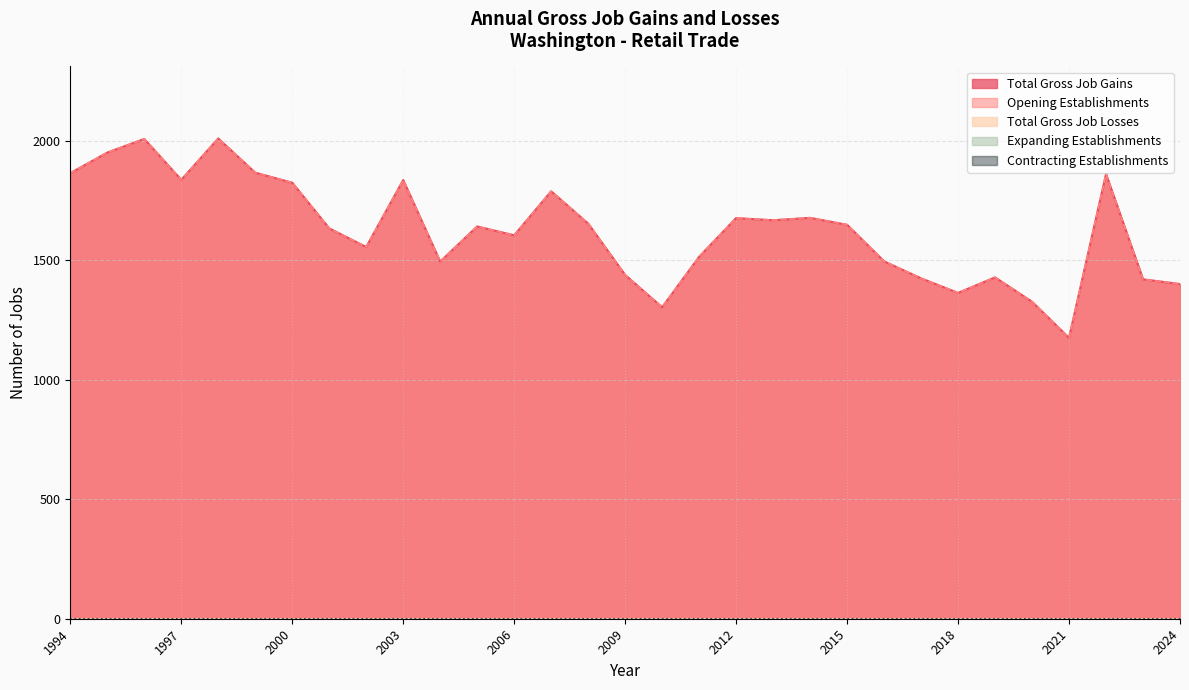

Reading right to left, what are all the values shown in this chart?

Total Gross Job Gains: 1400	1420	1860	1175	1326	1428	1363	1424	1495	1648	1677	1667	1676	1514	1303	1438	1653	1788	1604	1641	1494	1835	1555	1633	1824	1866	2009	1836	2007	1950	1864
Expanding Establishments: 0	0	0	0	0	0	0	0	0	0	0	0	0	0	0	0	0	0	0	0	0	0	0	0	0	0	0	0	0	0	0
Opening Establishments: 1400	1420	1860	1175	1326	1428	1363	1424	1495	1648	1677	1667	1676	1514	1303	1438	1653	1788	1604	1641	1494	1835	1555	1633	1824	1866	2009	1836	2007	1950	1864
Total Gross Job Losses: 0	0	0	0	0	0	0	0	0	0	0	0	0	0	0	0	0	0	0	0	0	0	0	0	0	0	0	0	0	0	0
Contracting Establishments: 0	0	0	0	0	0	0	0	0	0	0	0	0	0	0	0	0	0	0	0	0	0	0	0	0	0	0	0	0	0	0